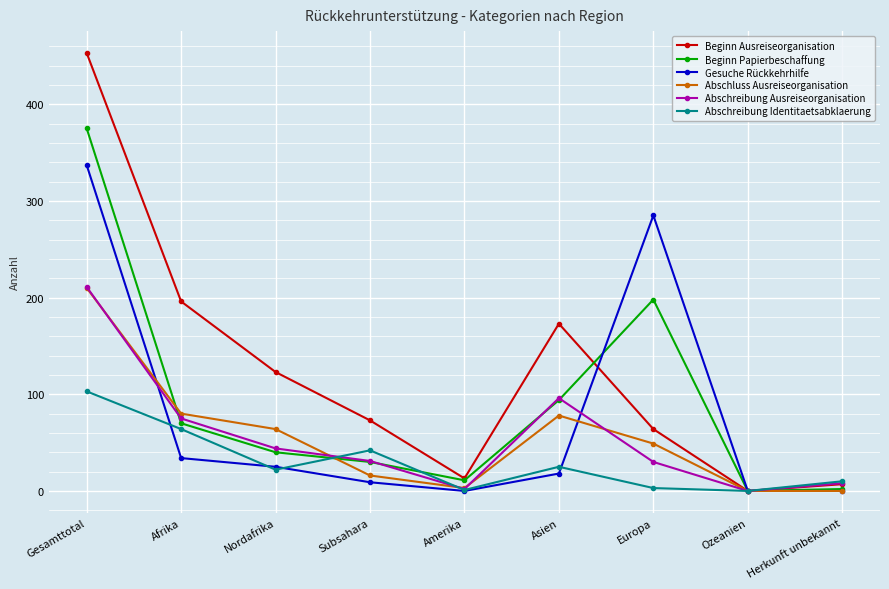

Does the chart display data point markers on the line(s)?

Yes